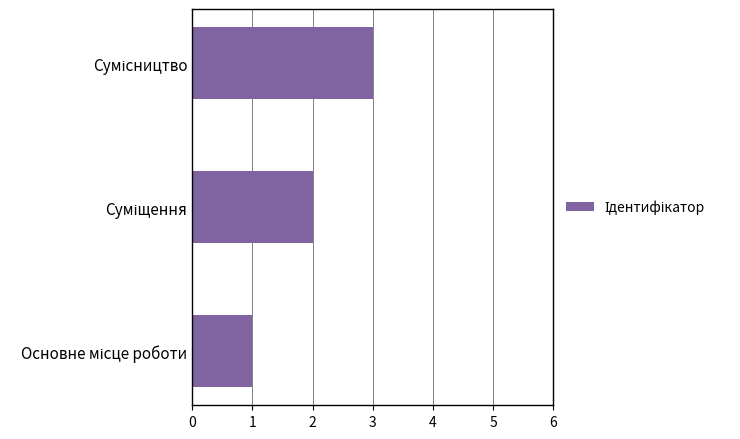

How many values are between 1 and 3?

3